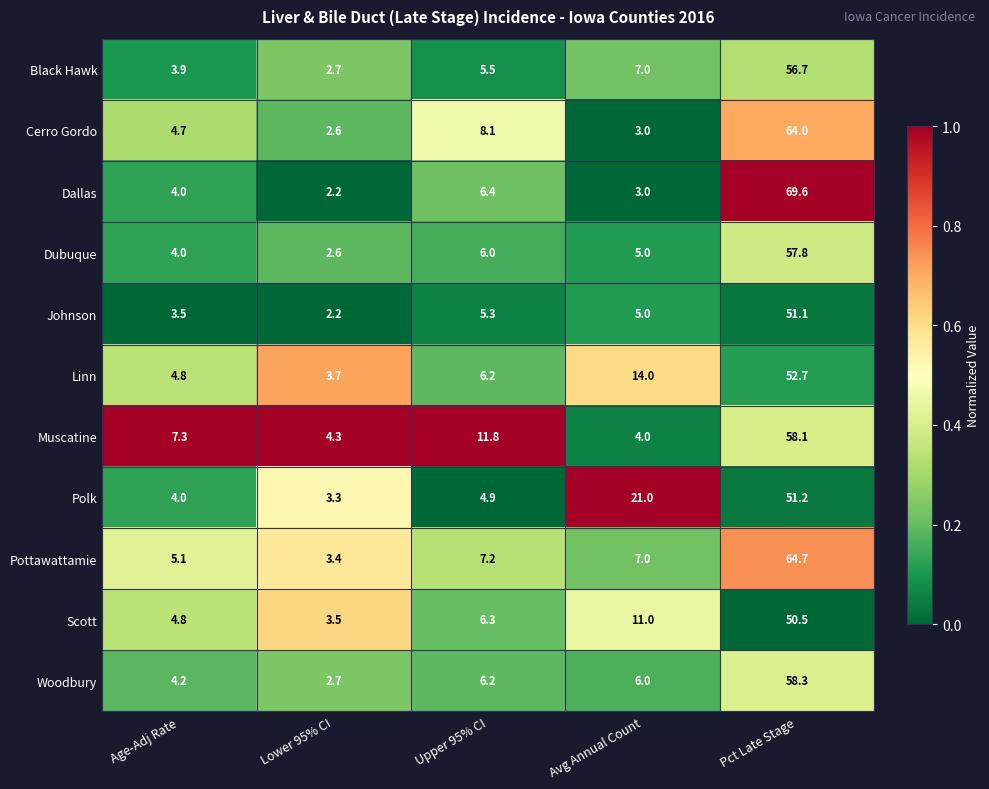

What is the maximum value shown in the chart?

69.6